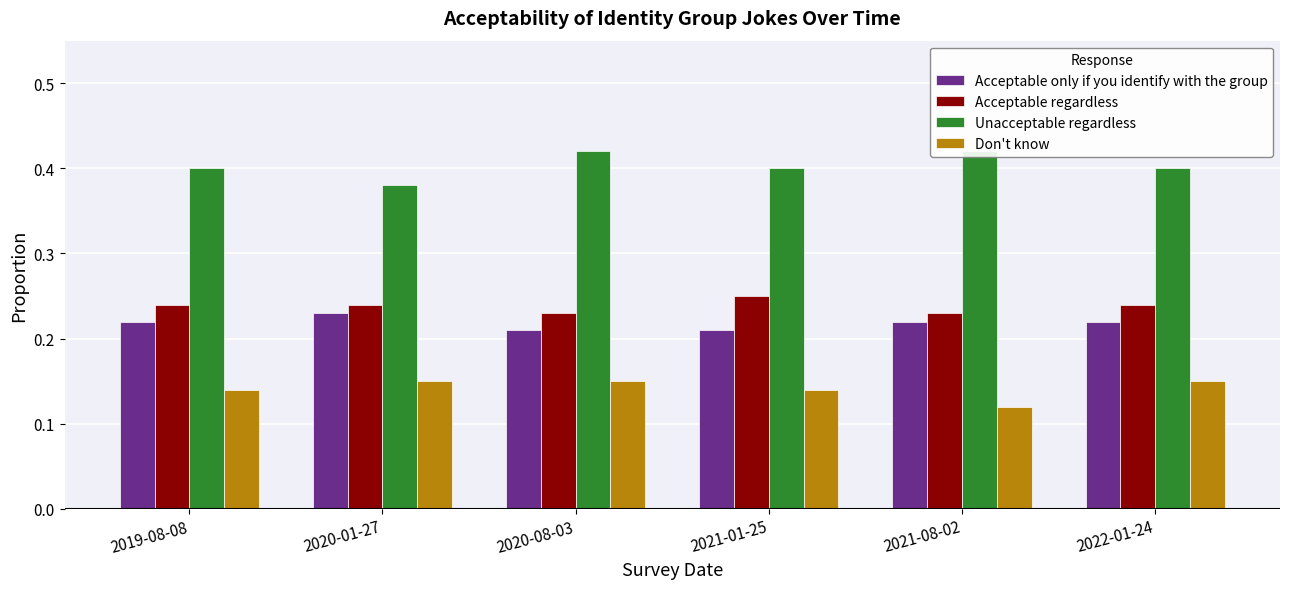

What are all the series names shown in the legend?

Acceptable only if you identify with the group, Acceptable regardless, Unacceptable regardless, Don't know